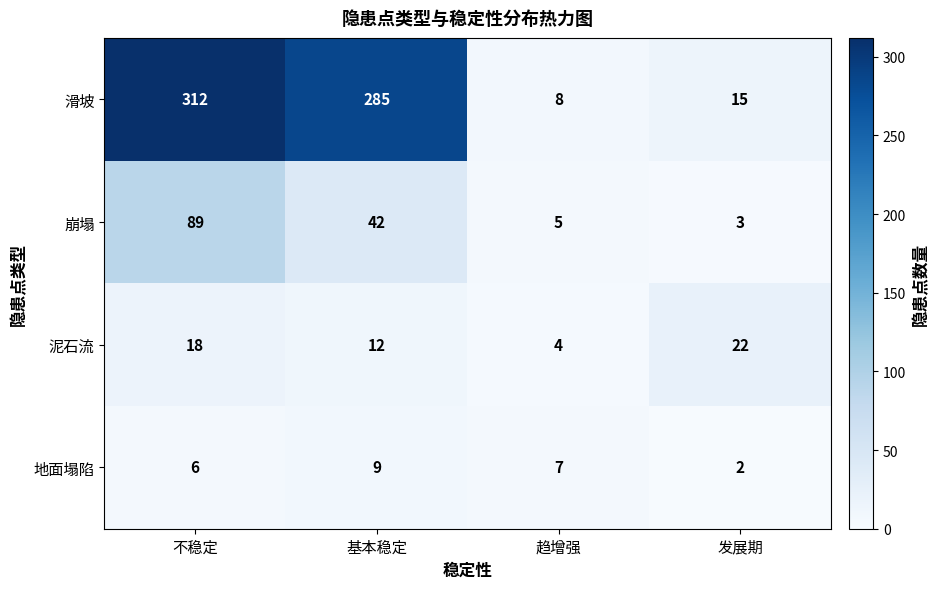

What is the spread (max minus min) of values at 趋增强?

4